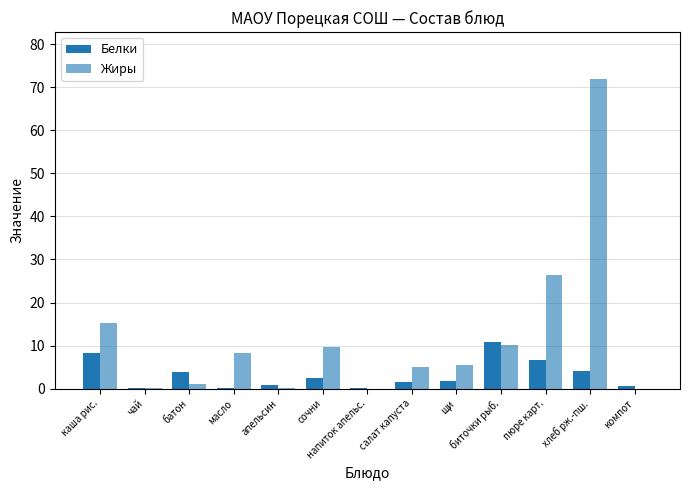

At which label is Жиры closest to 36?

пюре карт.